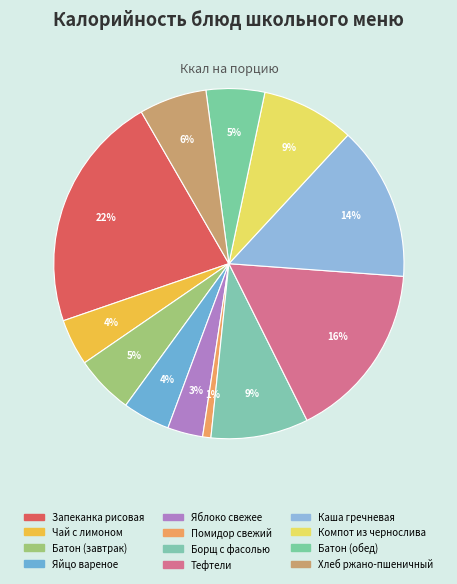

Count the number of slices in the pie.

12